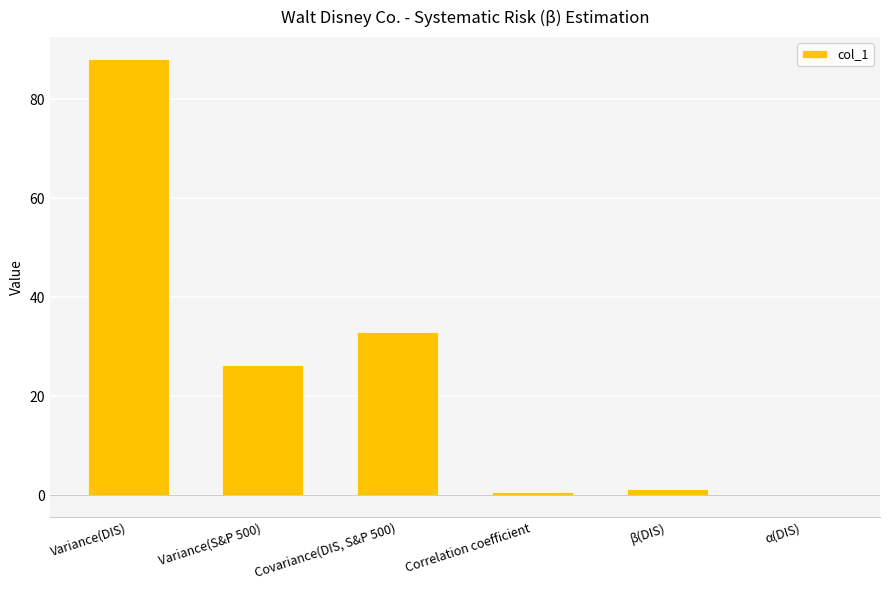

Which category has the highest value across all series?

Variance(DIS)